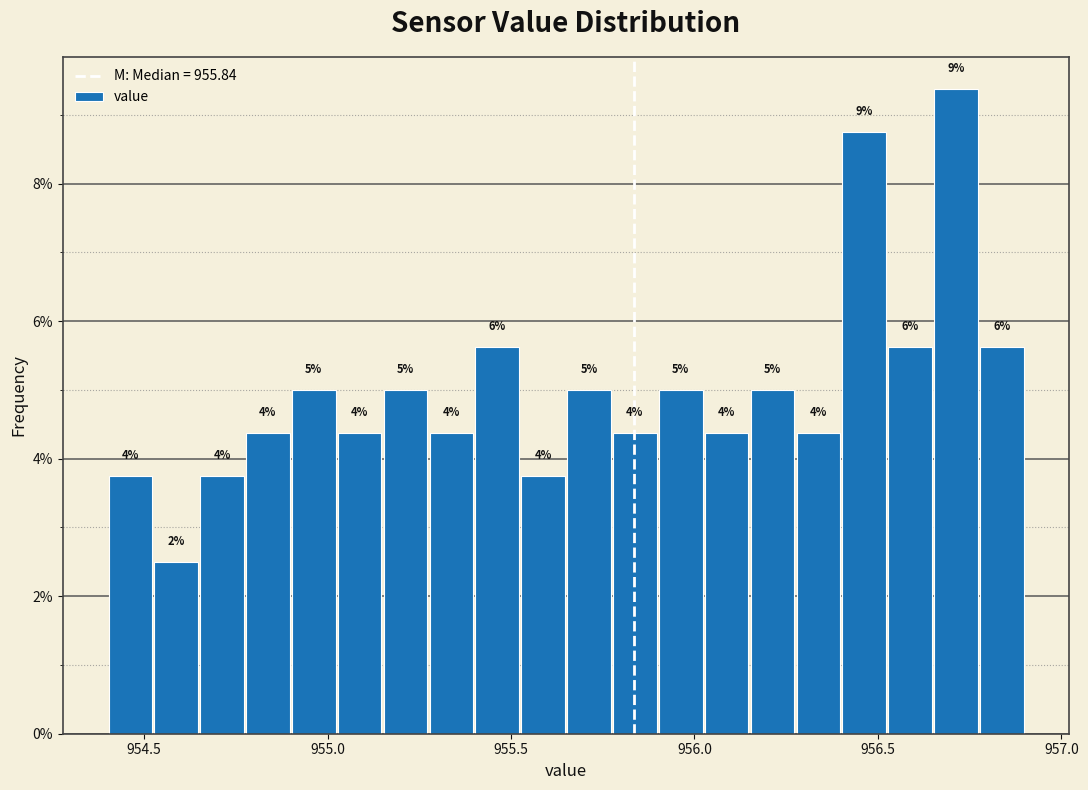

Read against the x-axis, roughly where is the centre of the tallest bar?

956.70